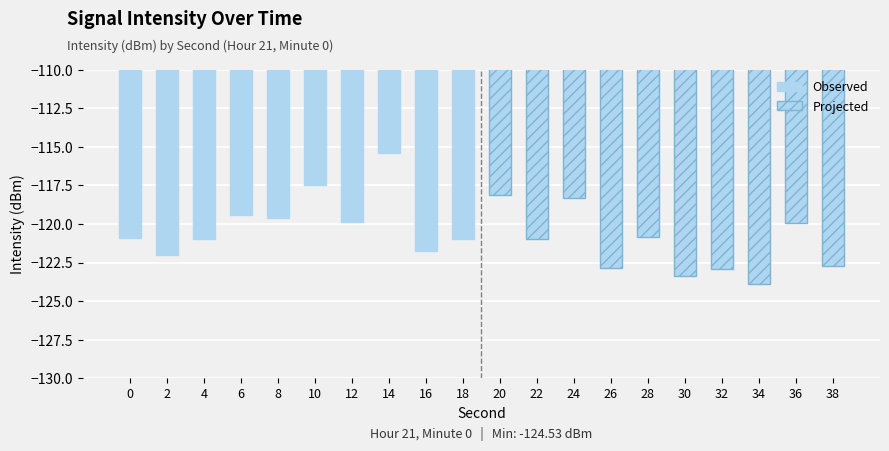

At which category does the chart reach its peak across all series?

14